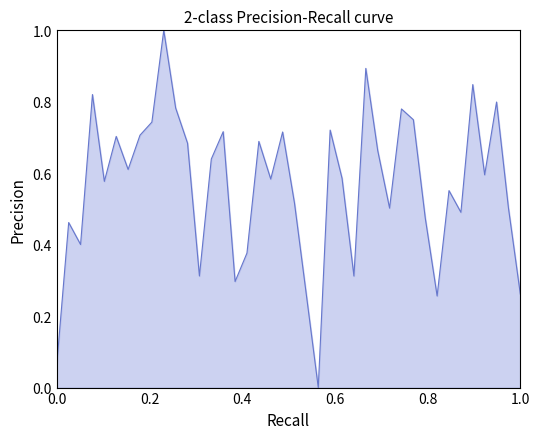

What is the sum of all values?

22.6